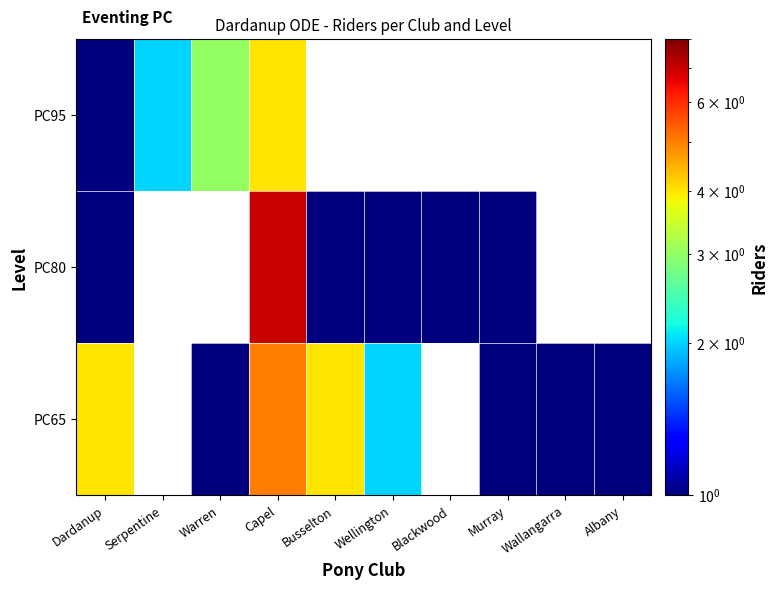

Count the number of categories in the chart.

10